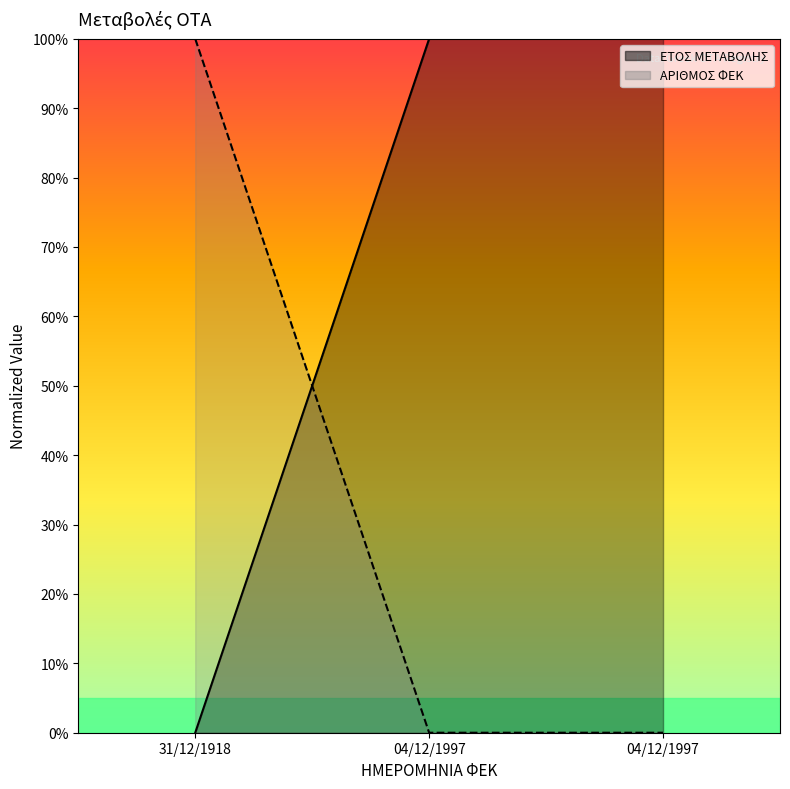

How many positive values does the ΕΤΟΣ ΜΕΤΑΒΟΛΗΣ series have?

2